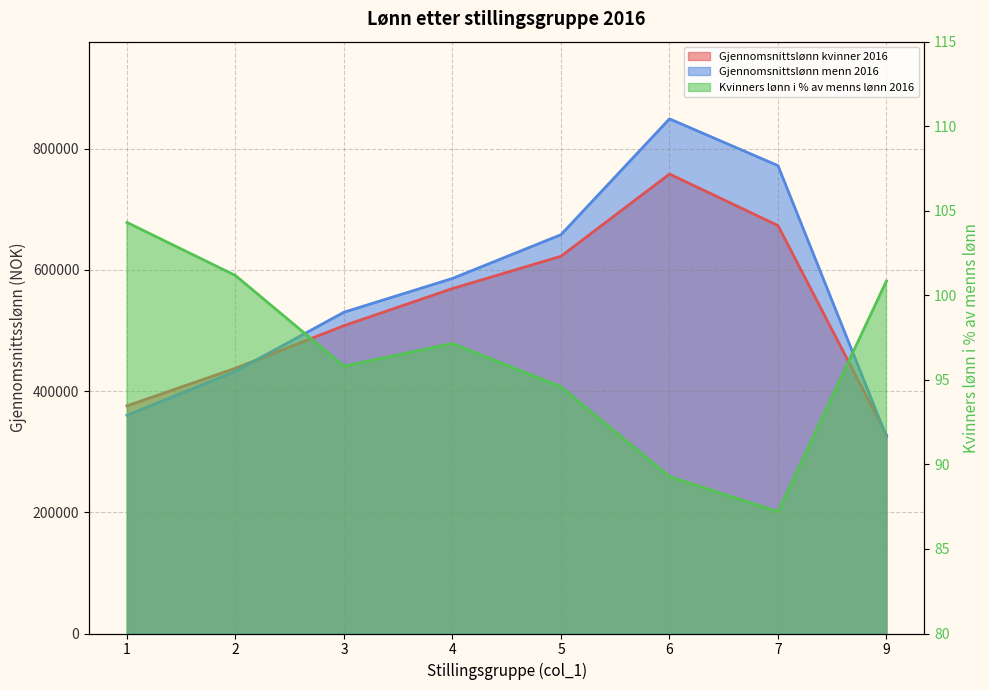

At which label does Gjennomsnittslønn kvinner 2016 reach its minimum?

9